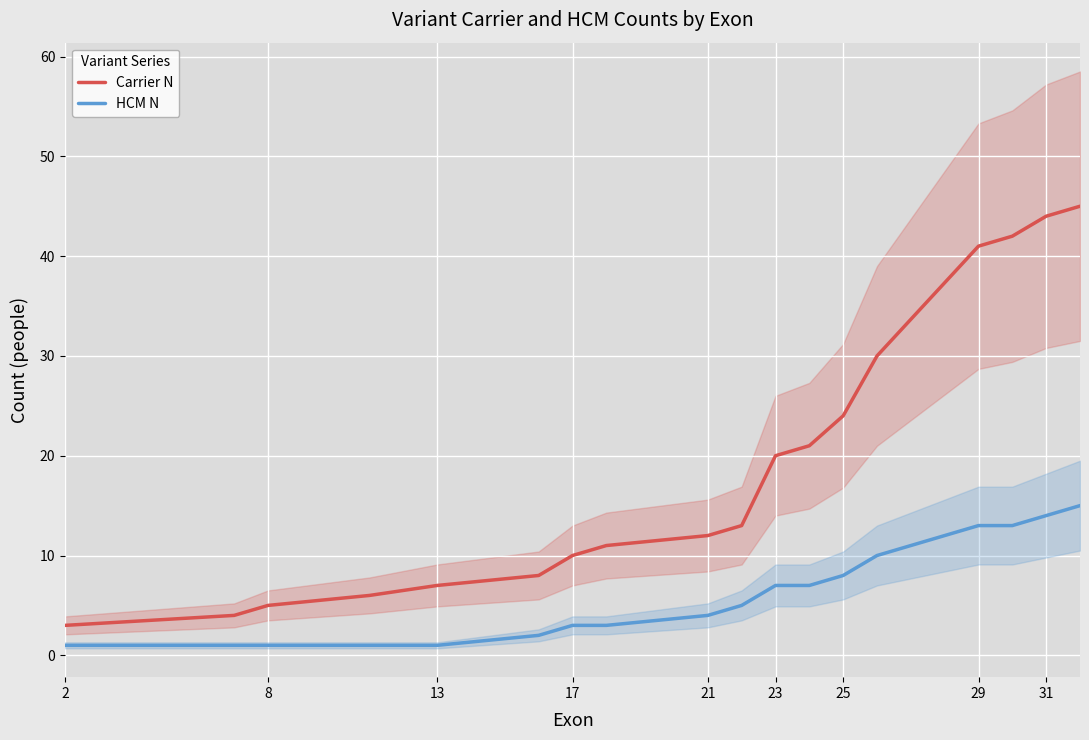

The HCM N series shows 3 at 17. True or false?

True